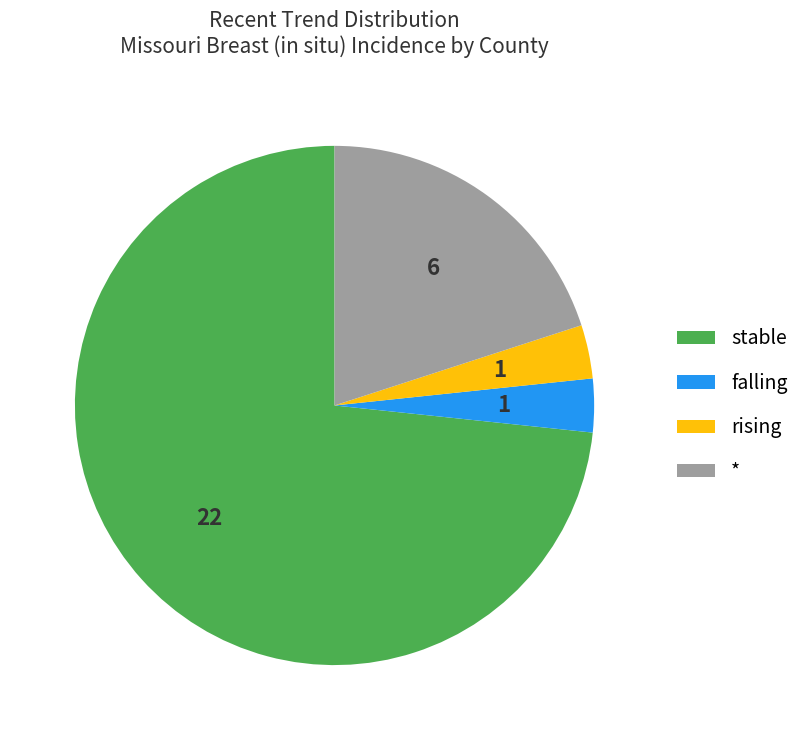

How many slices are in this pie chart?

4